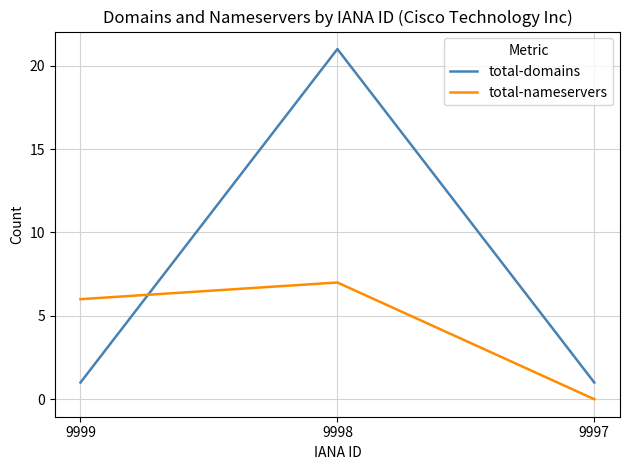

Reading left to right, extract all data points from this chart.

total-domains: 1	21	1
total-nameservers: 6	7	0